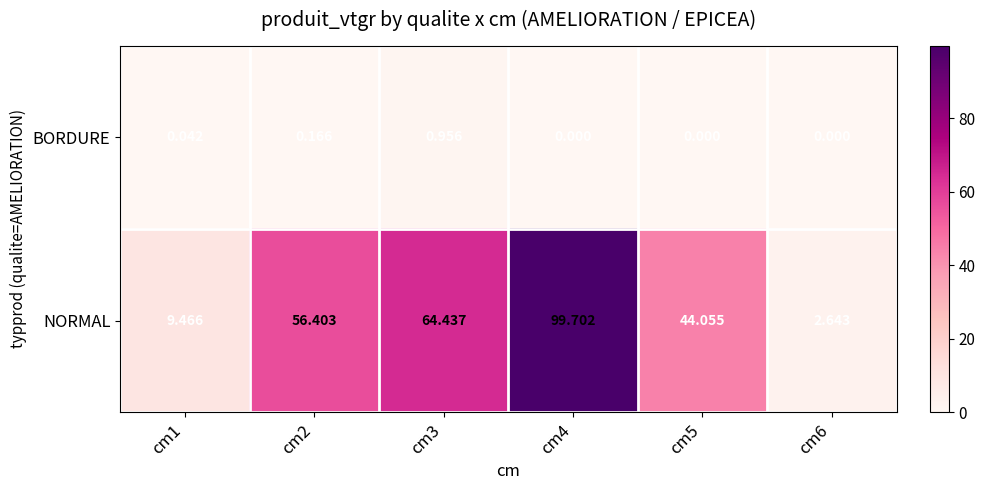

Which series has the largest total across all categories?

NORMAL